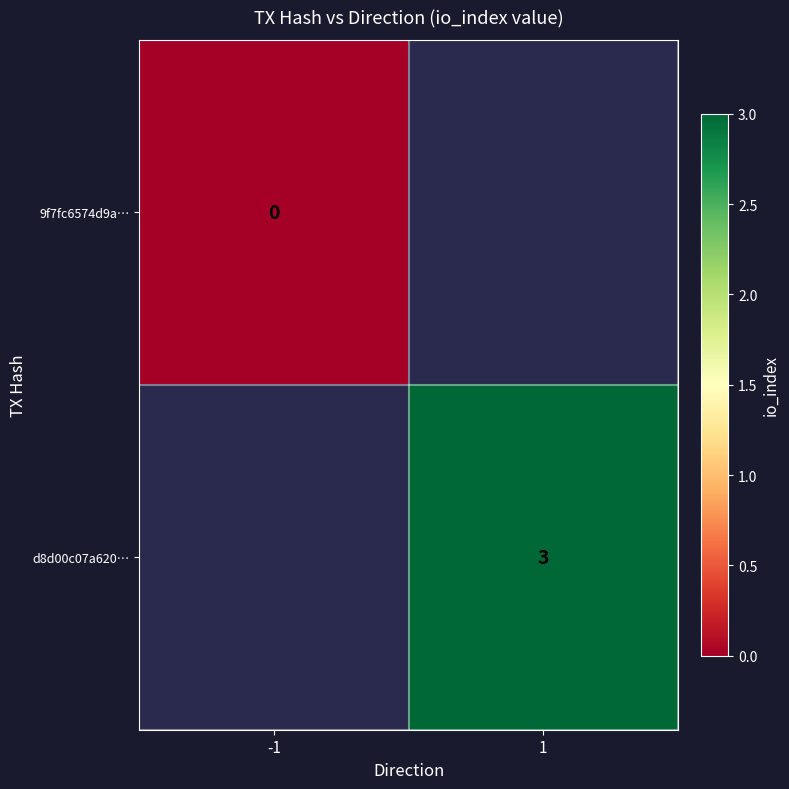

The value of d8d00c07a620… at 1 is 3. True or false?

True